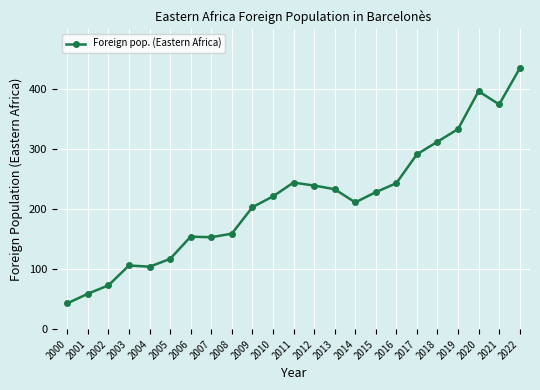

Approximately how many times larger is the value at 2014 compared to 2009?

1.0